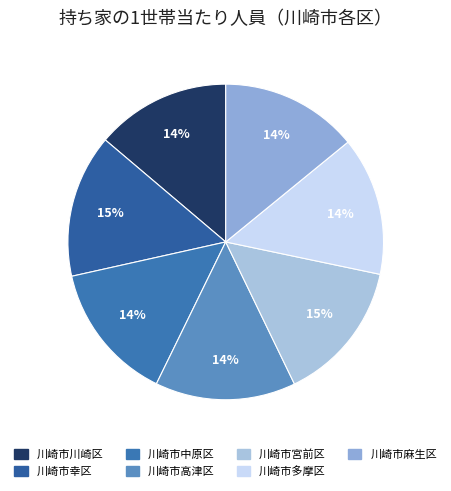

What percentage is the 川崎市中原区 slice, to the nearest percent?

14%